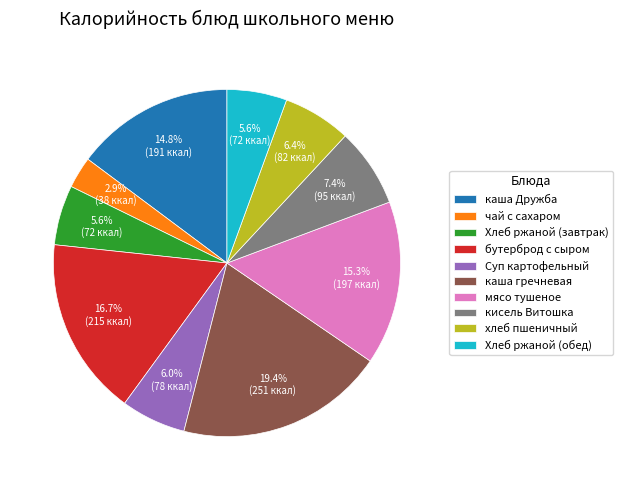

Is Хлеб ржаной (завтрак) the majority of the pie?

No